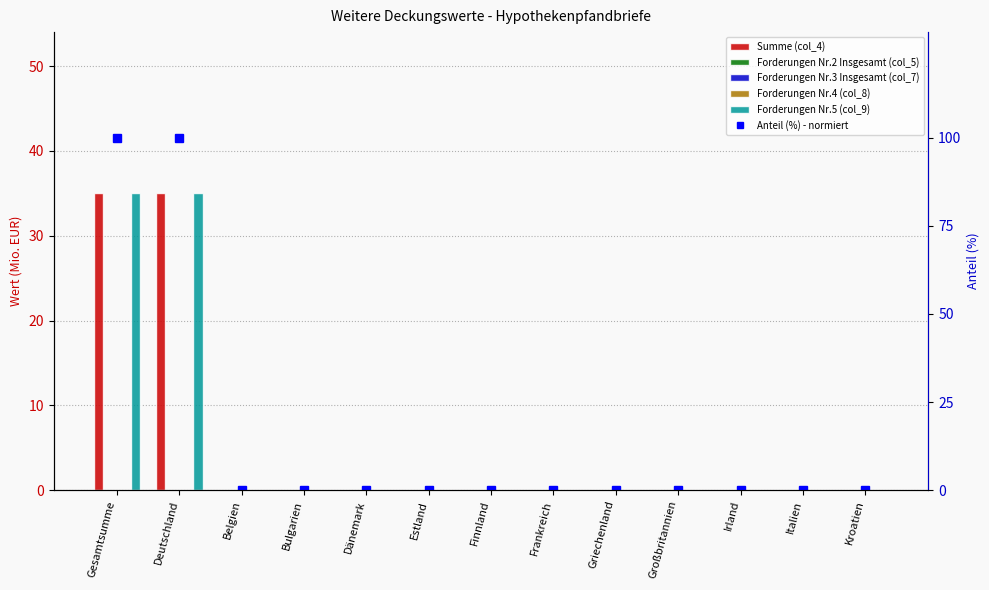

At how many categories does at least one series exceed 17?

2